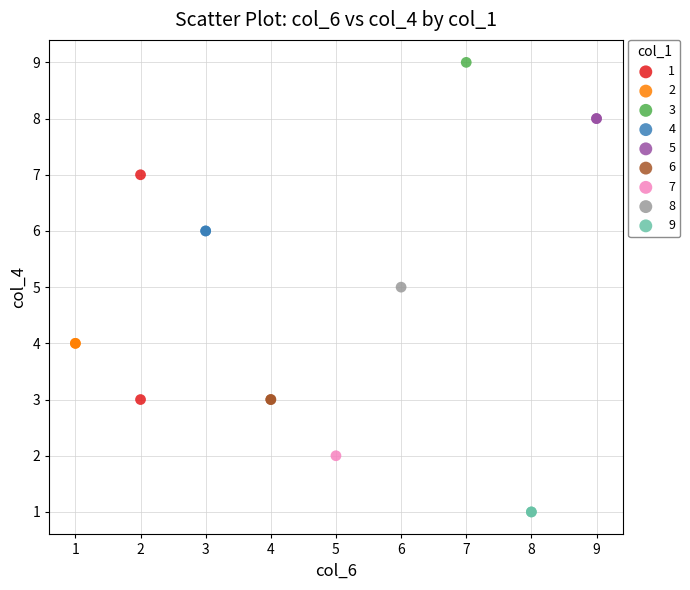

Which series reaches the minimum Y coordinate?

9